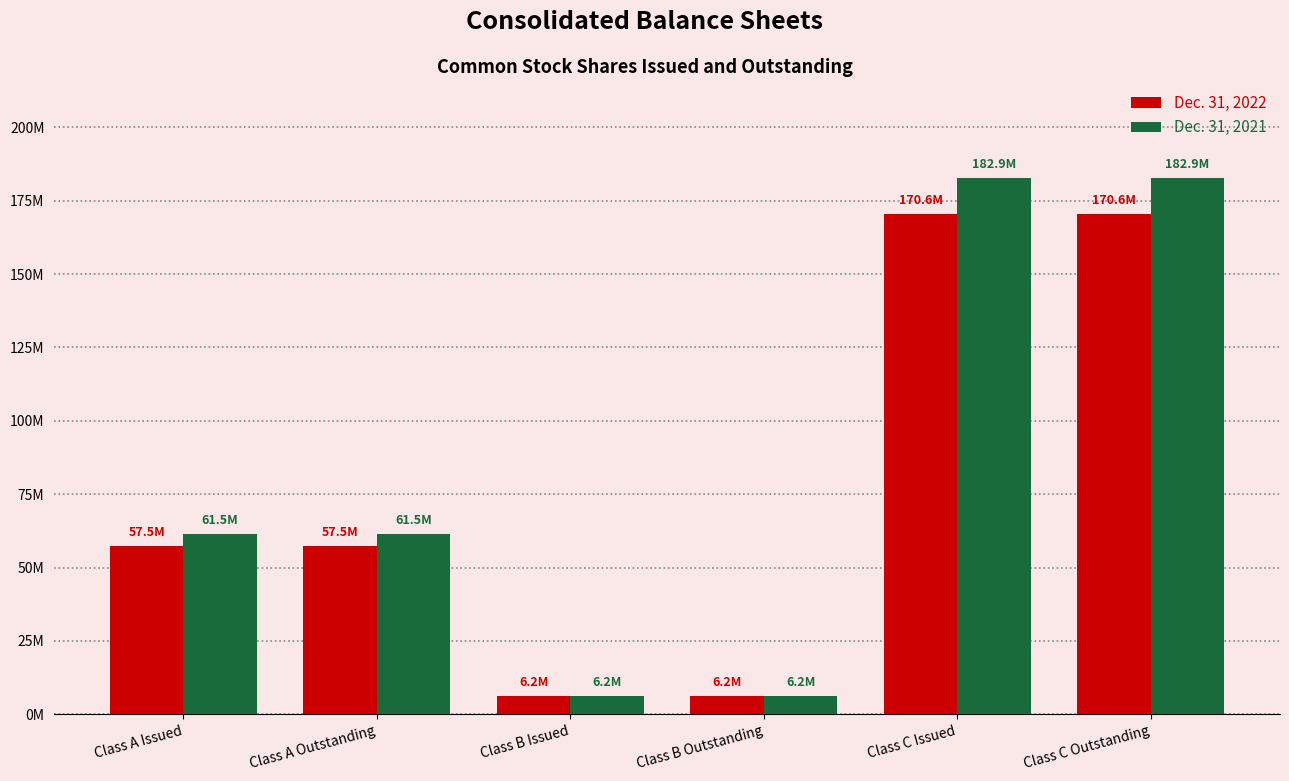

Rank the series by their average value, from lowest to highest.

Dec. 31, 2022, Dec. 31, 2021